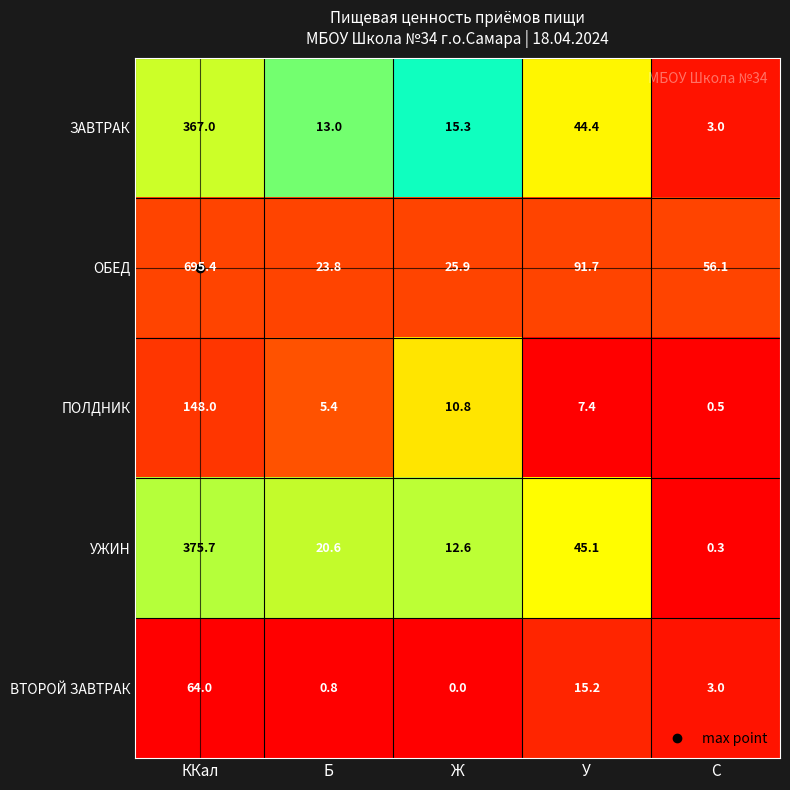

What is the difference between the maximum and minimum values in the ВТОРОЙ ЗАВТРАК series?

64.0